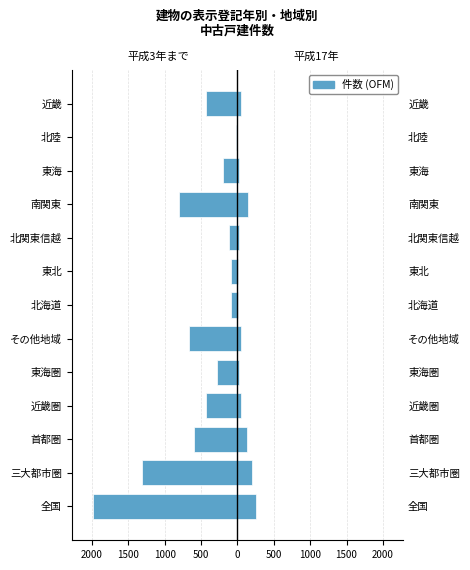

How many data points in 平成17年 are above 51?

5